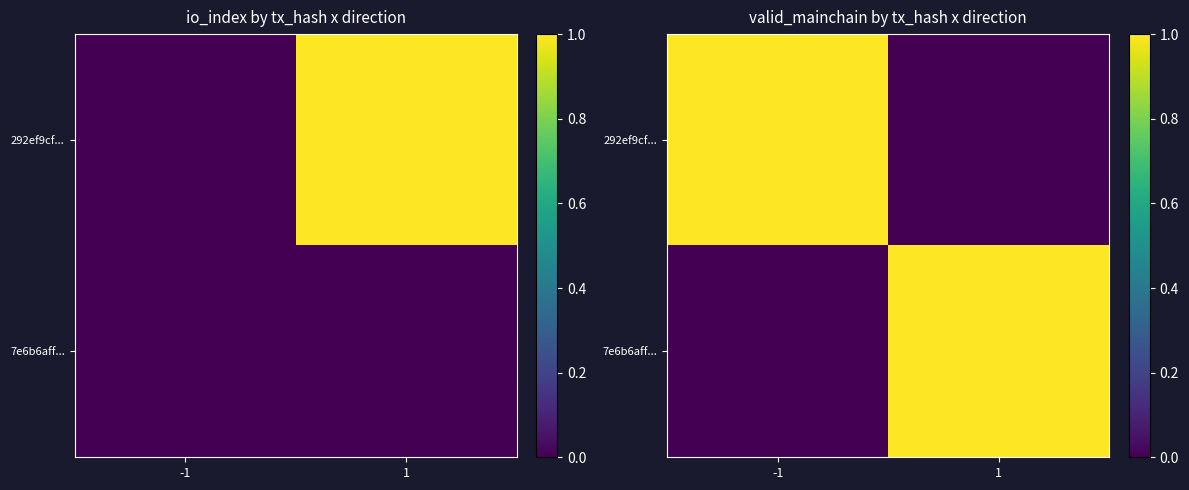

At which category is the sum across all series the highest?

-1